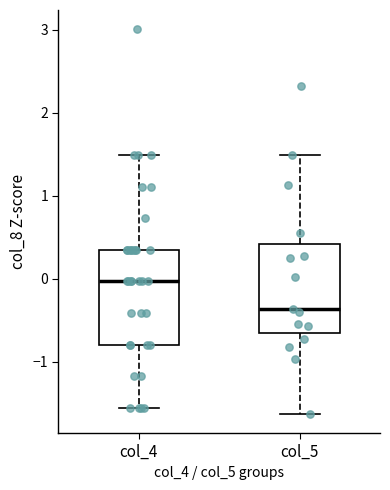

Where does the median line of the box for col_4 sit on the y-axis? The values are not printed on the chart, so give them approximately, as read against the axis.

0.0